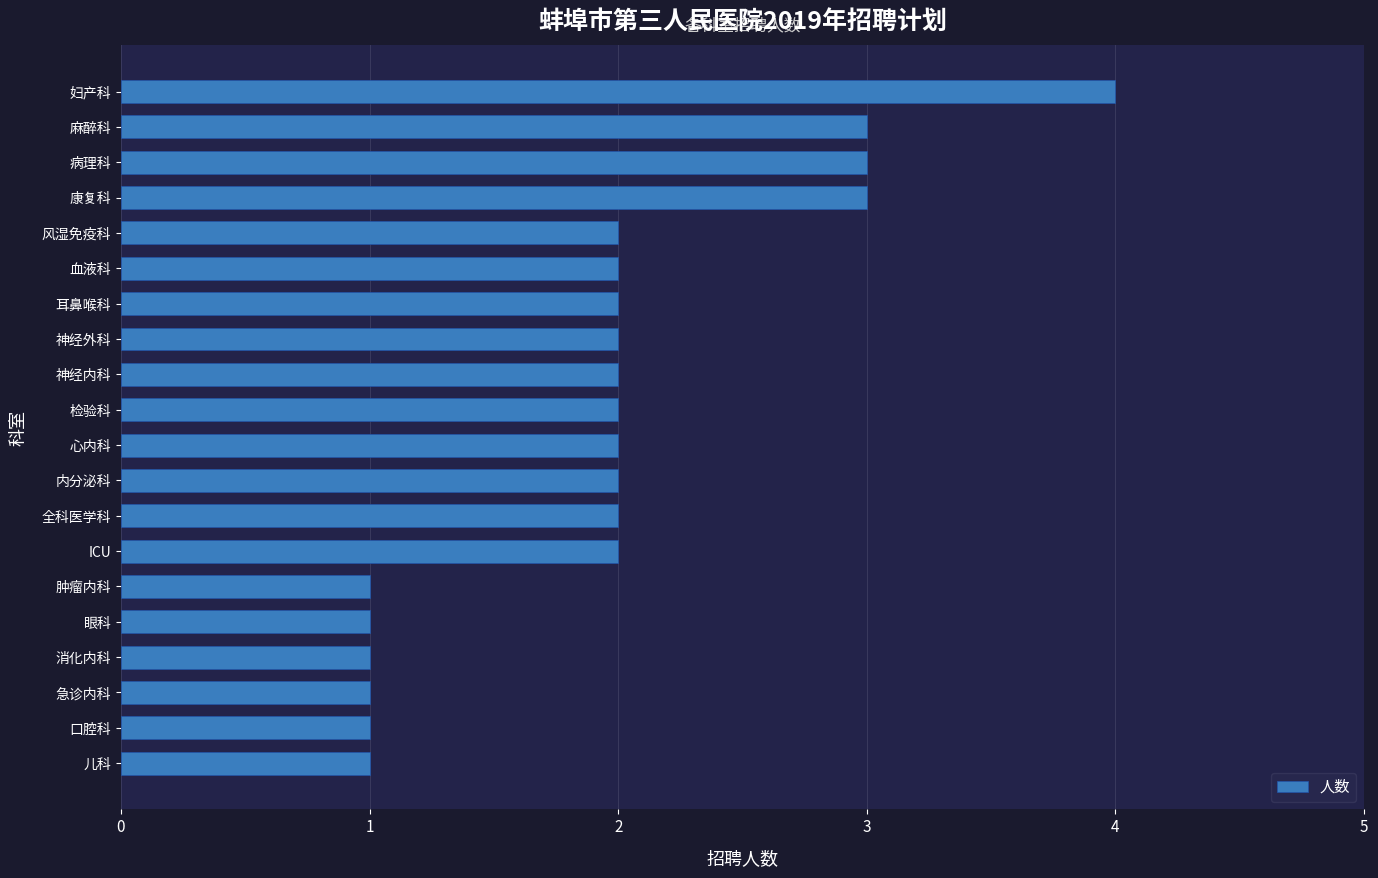

True or false: the data shows 1 at 内分泌科.

False